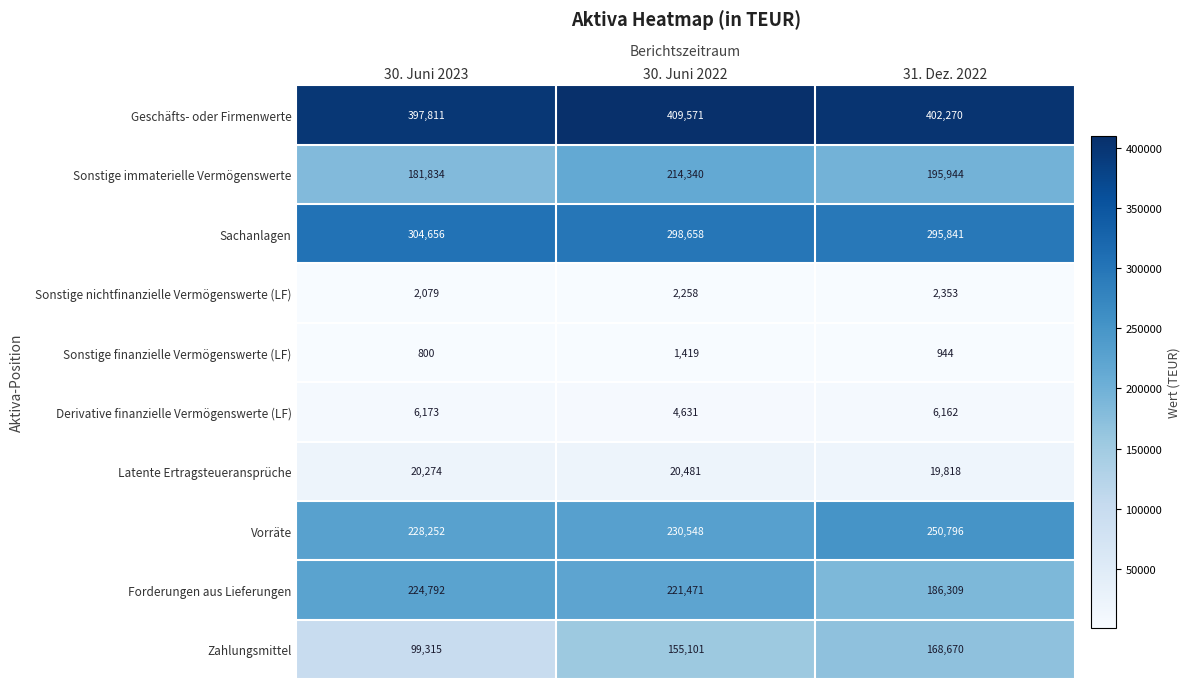

How many categories are shown in the chart?

3